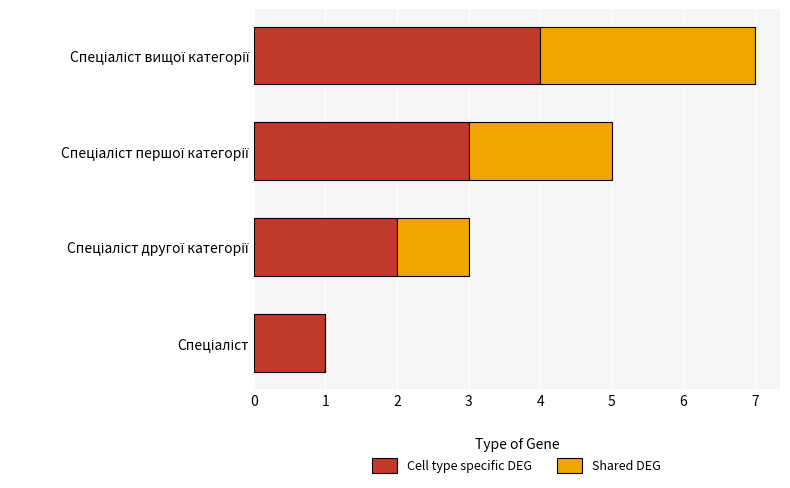

What is the highest value of the Cell type specific DEG series?

4